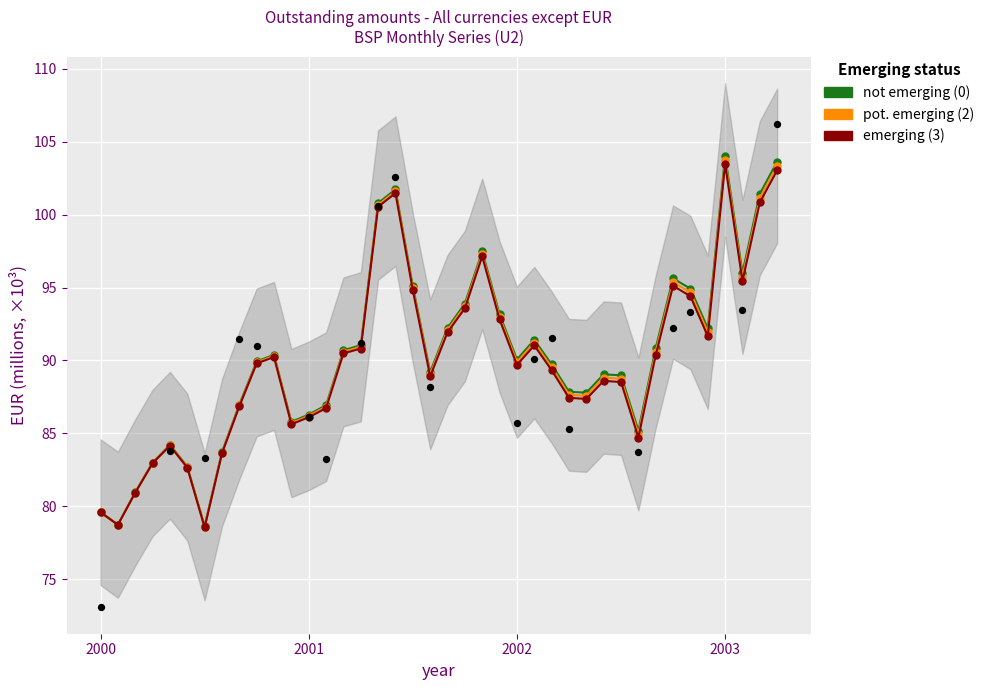

At how many categories does at least one series exceed 101?

4